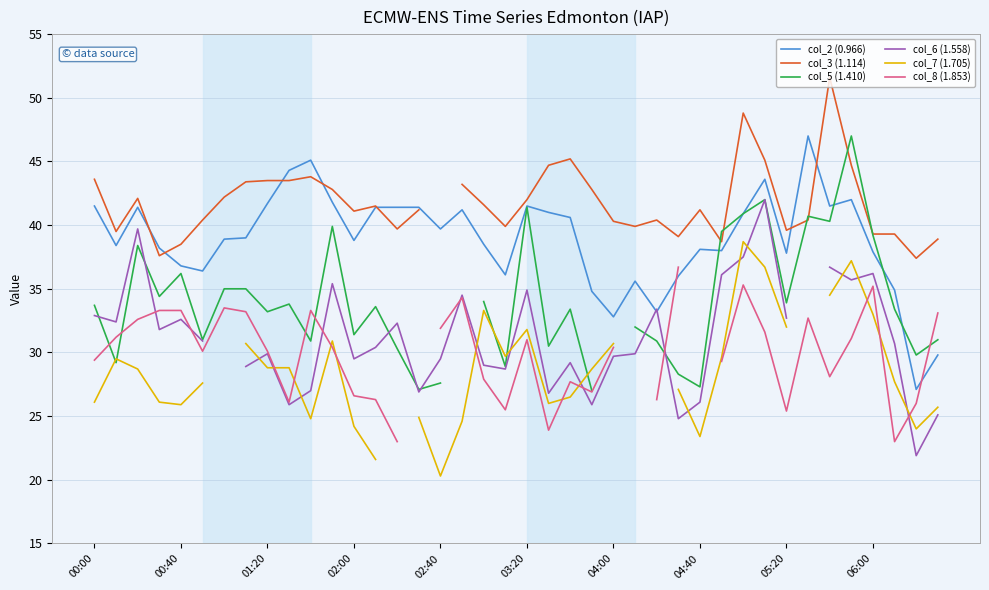

How many values in the col_7 (1.705) series are below 28?

17